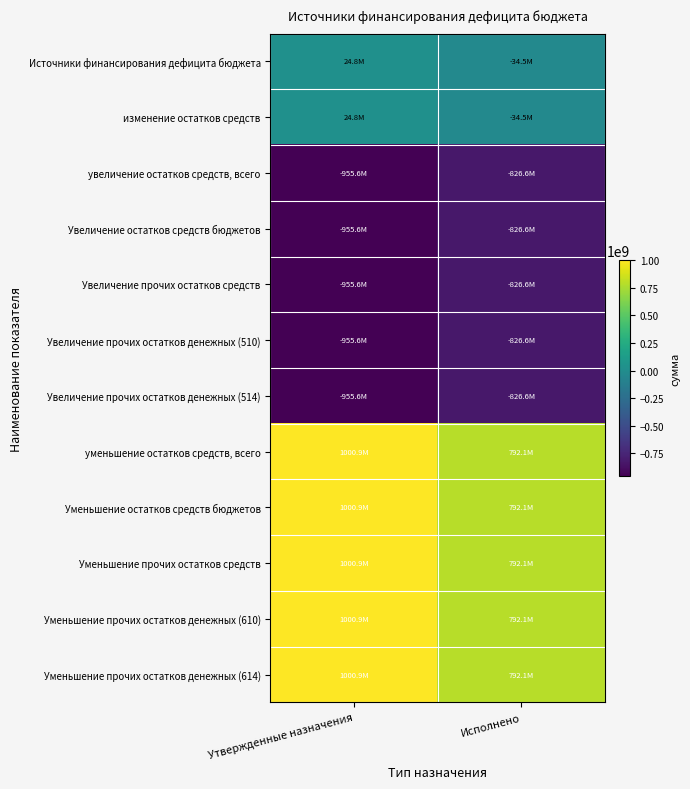

What is the greatest value displayed?

1000937809.5